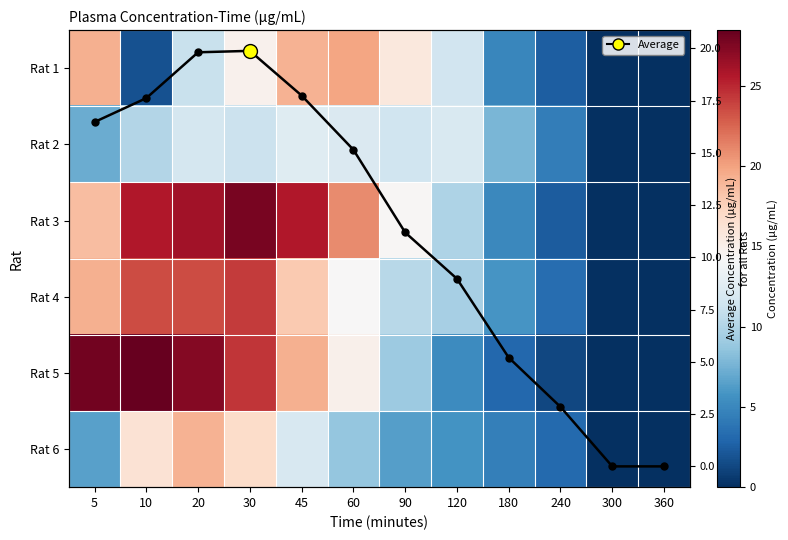

List the series in order of their peak value, highest first.

Rat 5, Rat 3, Rat 4, Average, Rat 1, Rat 6, Rat 2